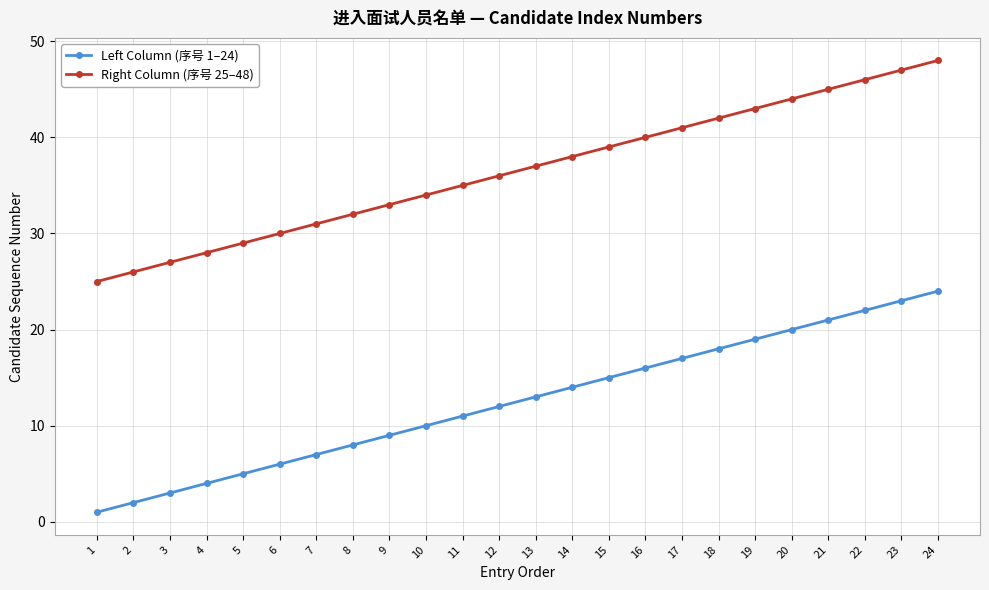

What is the difference between the maximum and minimum values in the Left Column (序号 1–24) series?

23